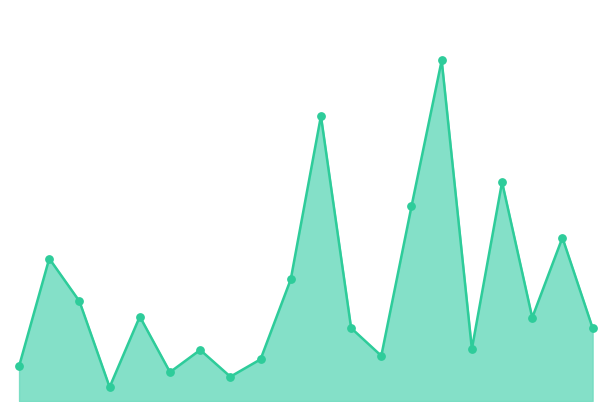

Does the chart have visible grid lines?

No